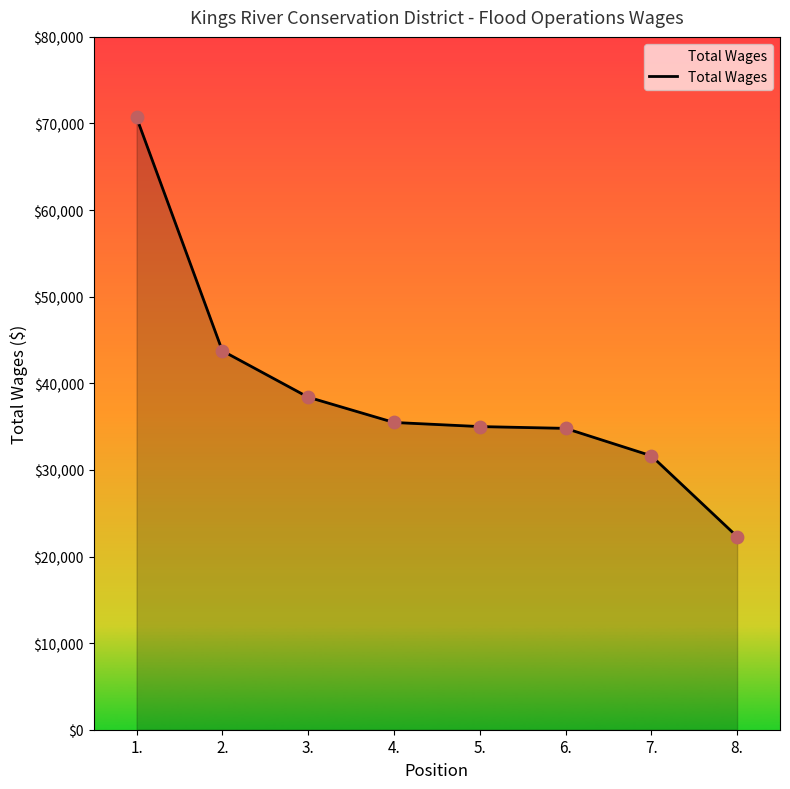

What is the ratio of the value at 6. to the value at 1.?

0.5